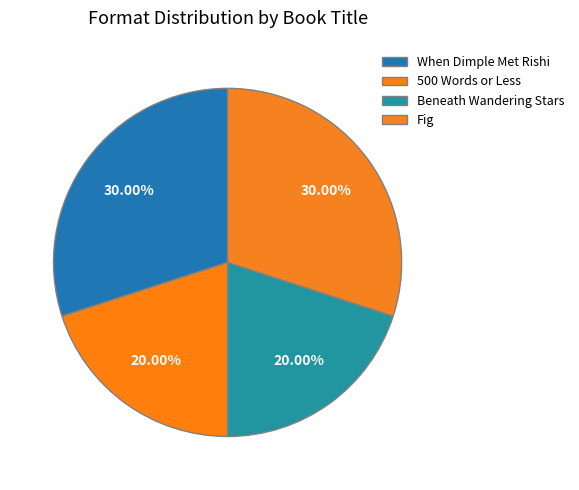

How many segments does this pie chart have?

4